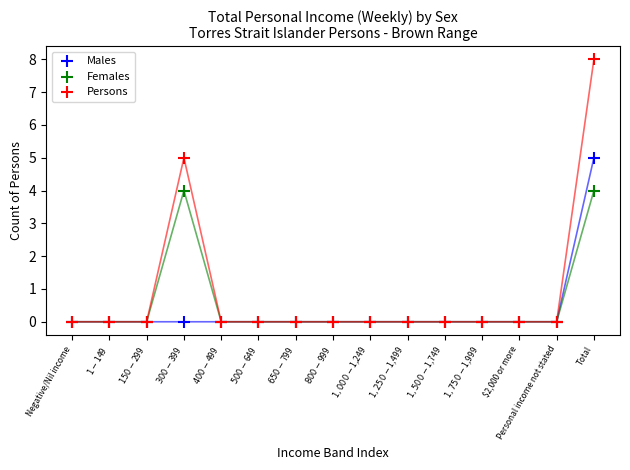

Which series has the widest spread of Y values?

Persons